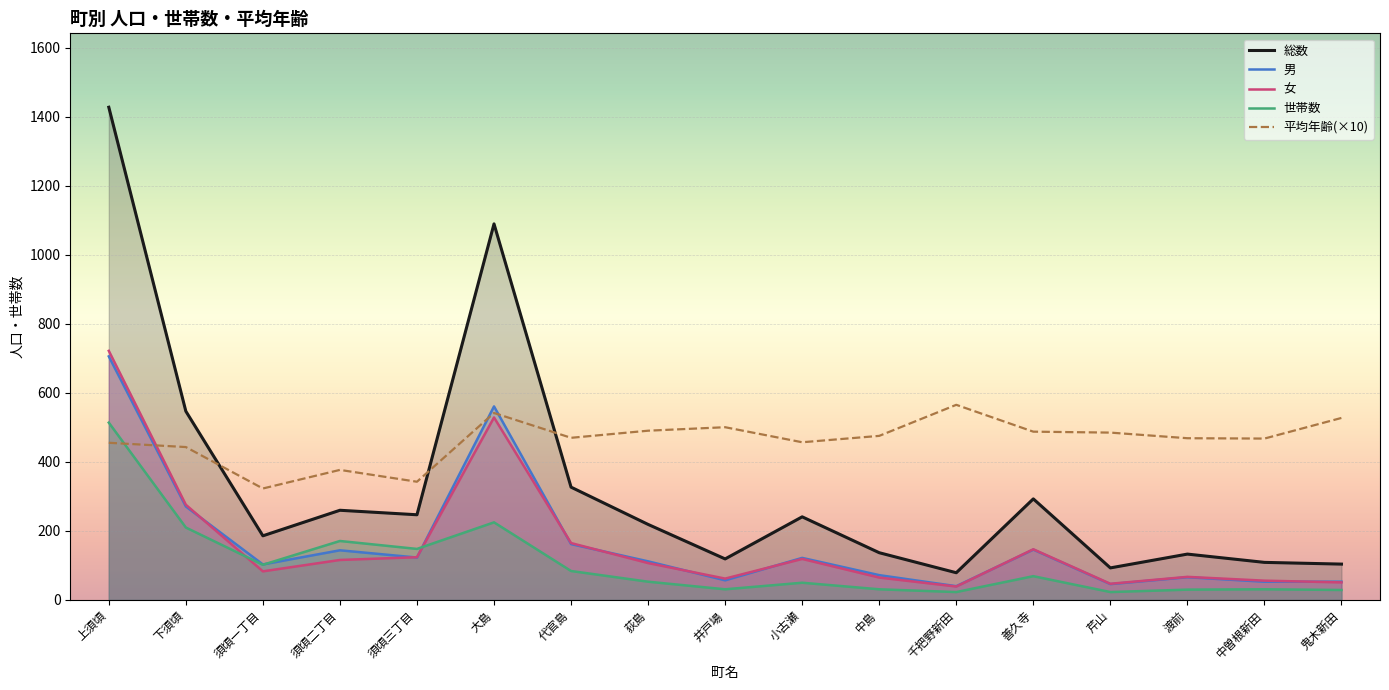

What is the minimum value shown in the chart?

23.0